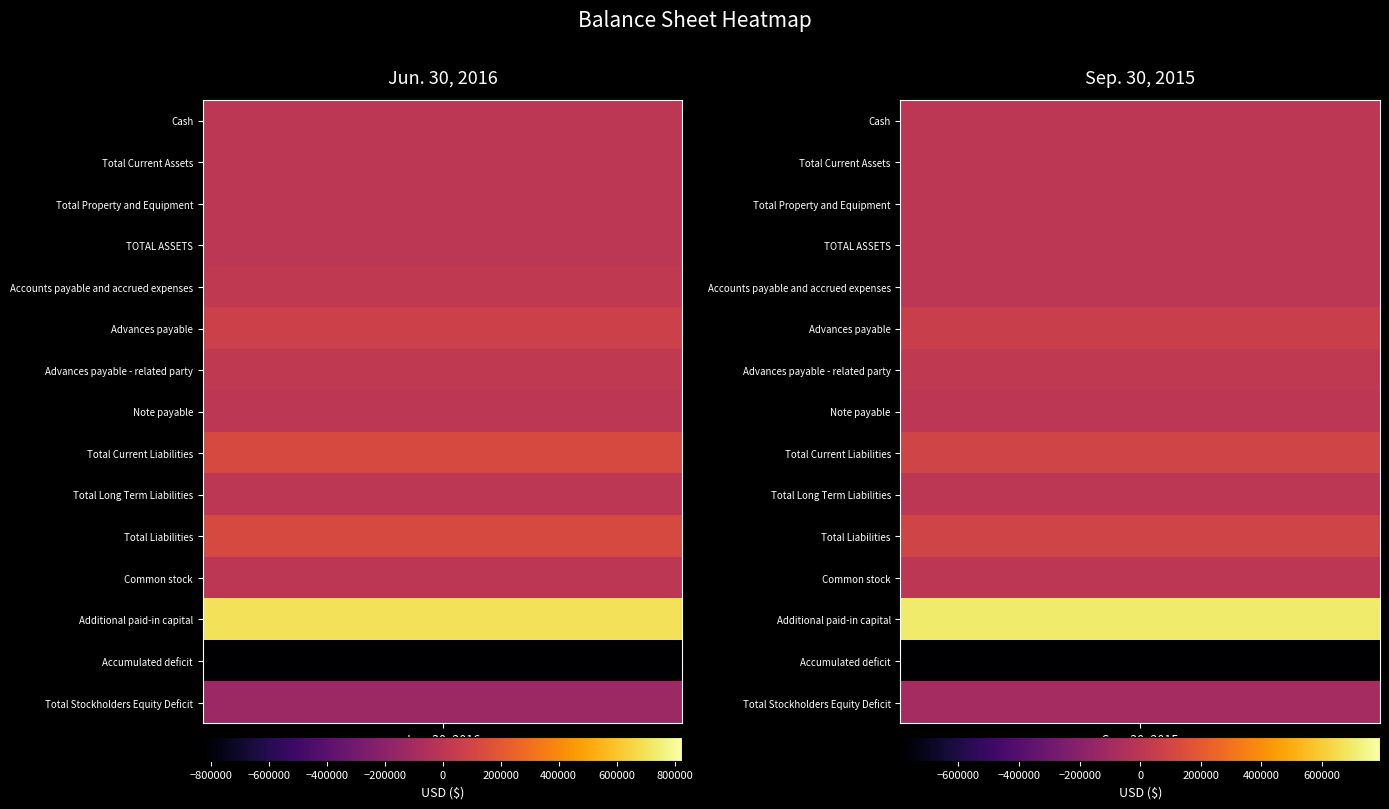

Where is Total Stockholders Equity Deficit nearest to the value -106521?

1